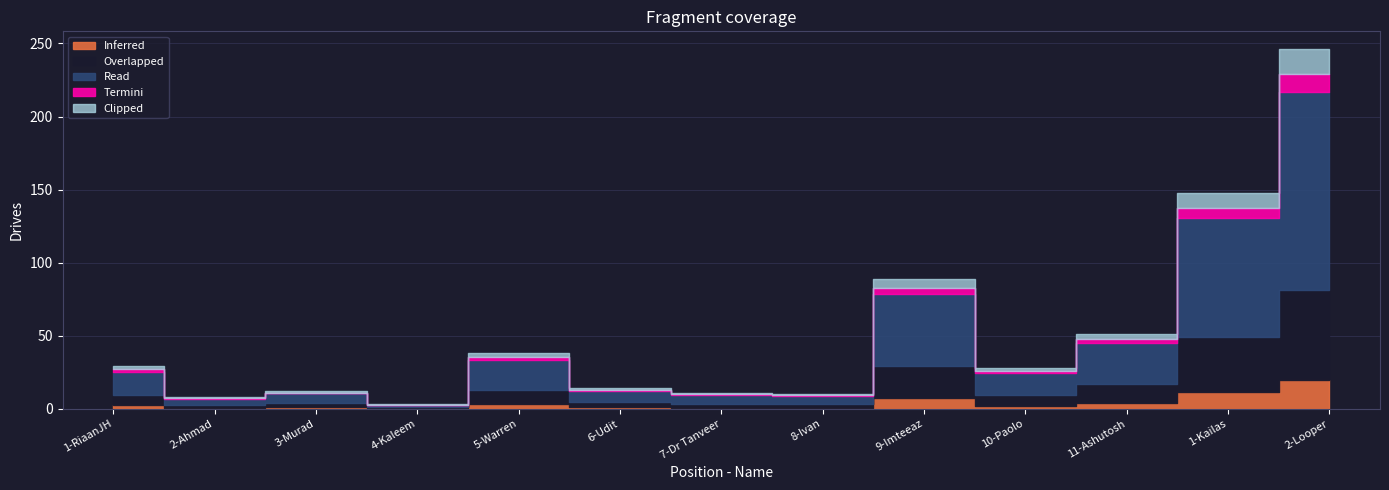

What is the change in value from 11-Ashutosh to 2-Looper?

+195